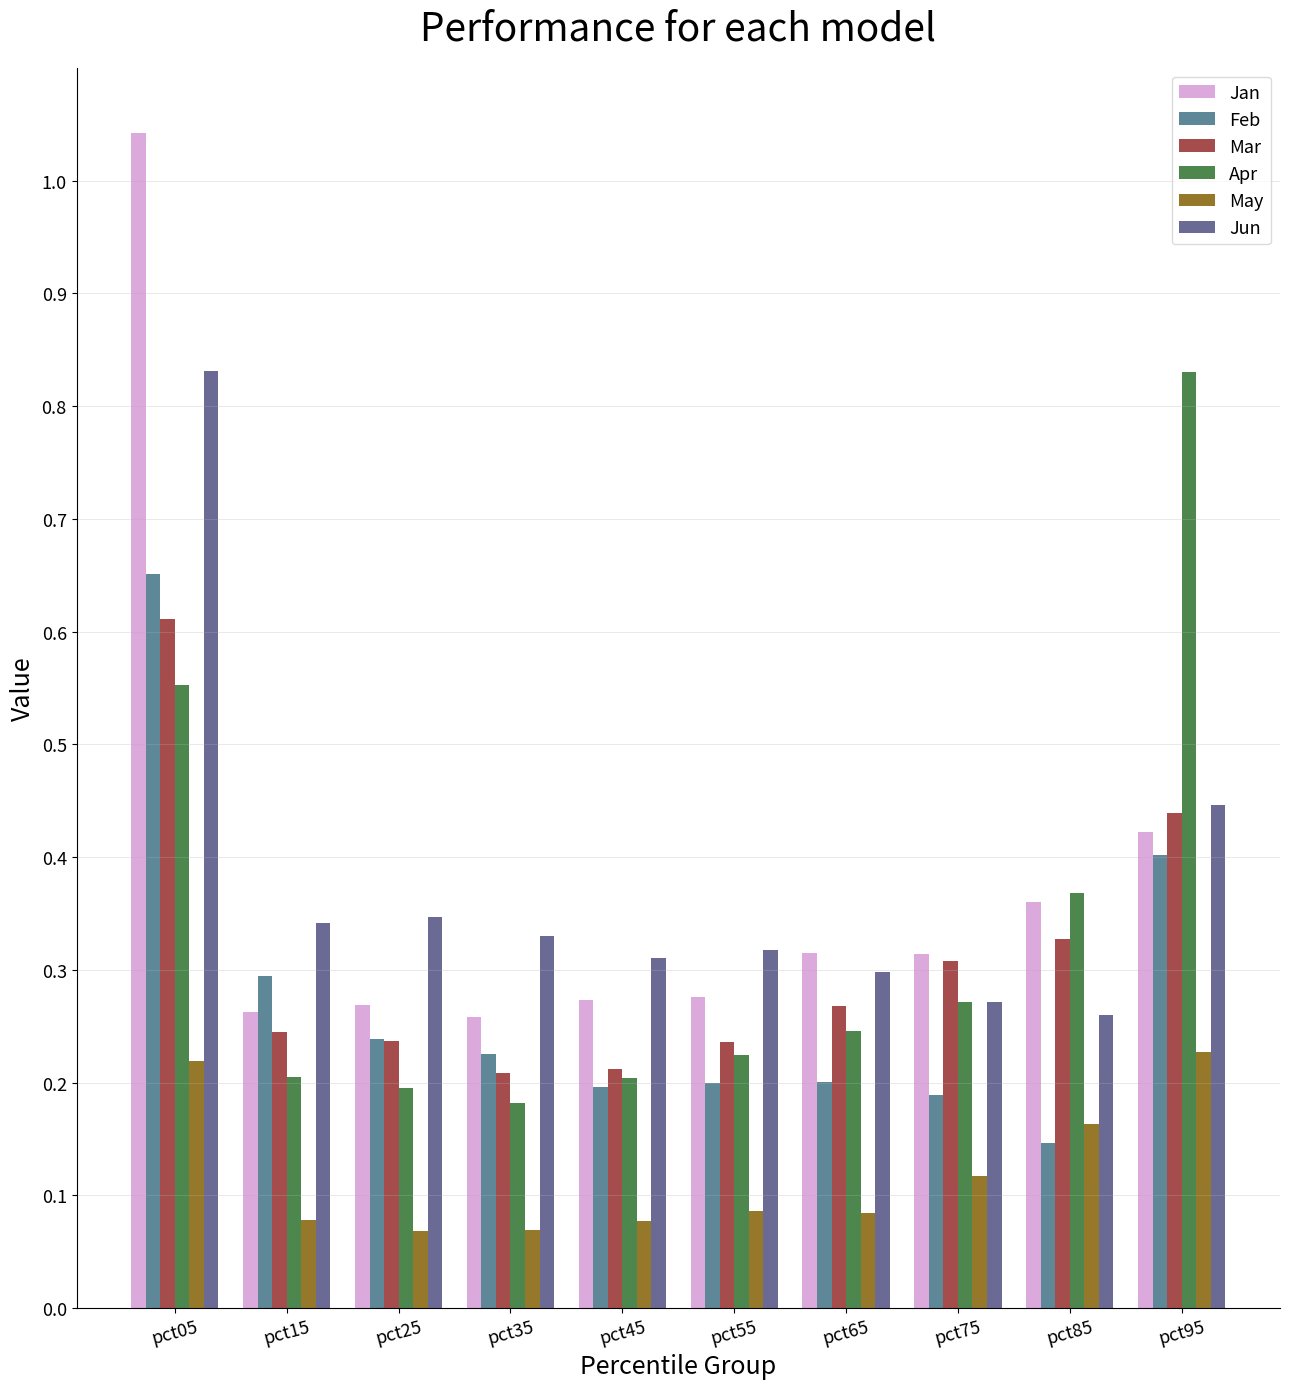

How many bars are there in total?

60